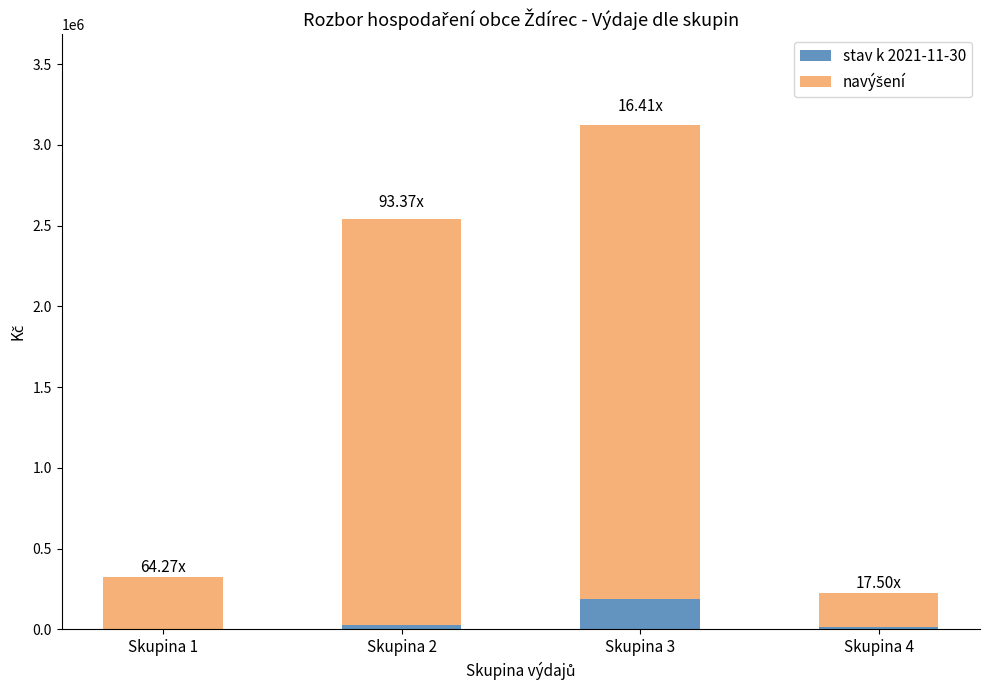

What is the sum of all stav k 2021-11-30 values?

235344.6